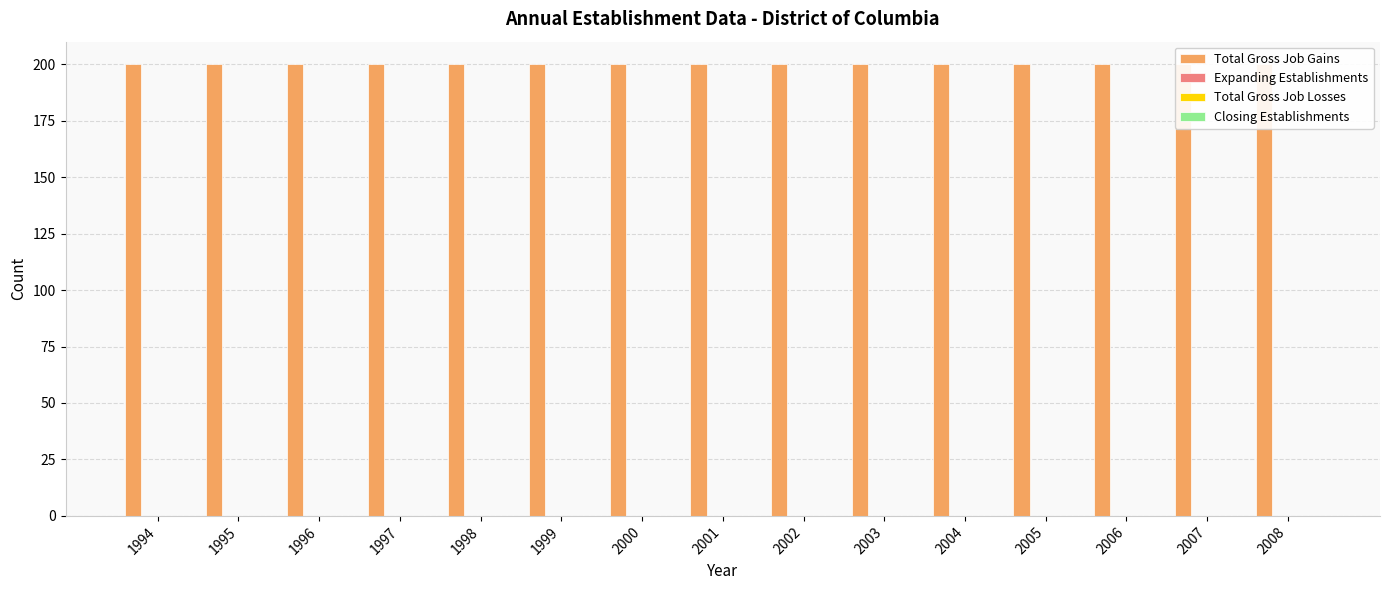

What is the spread (max minus min) of values at 2007?

200